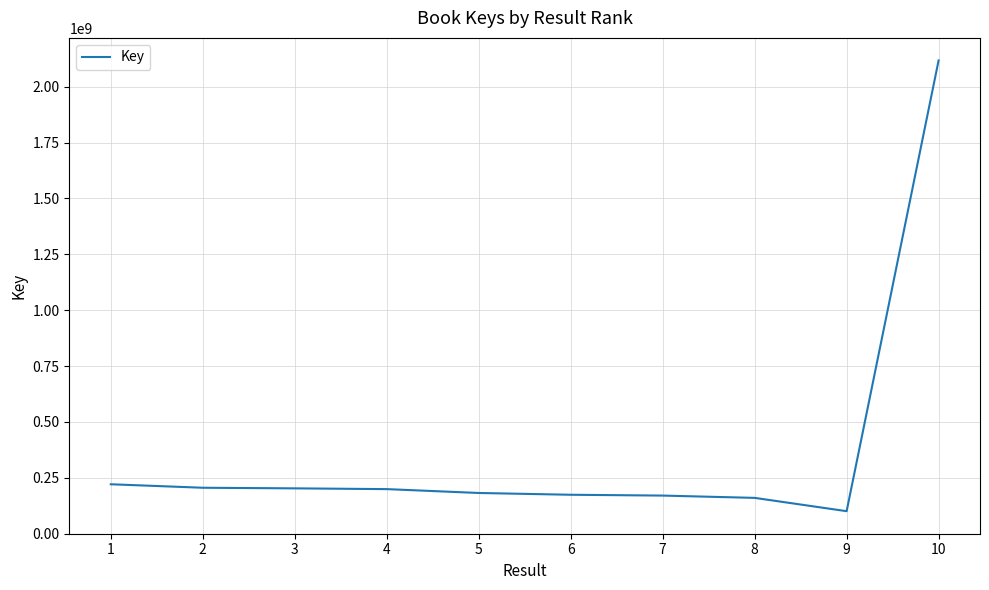

Which category has the lowest value across all series?

9